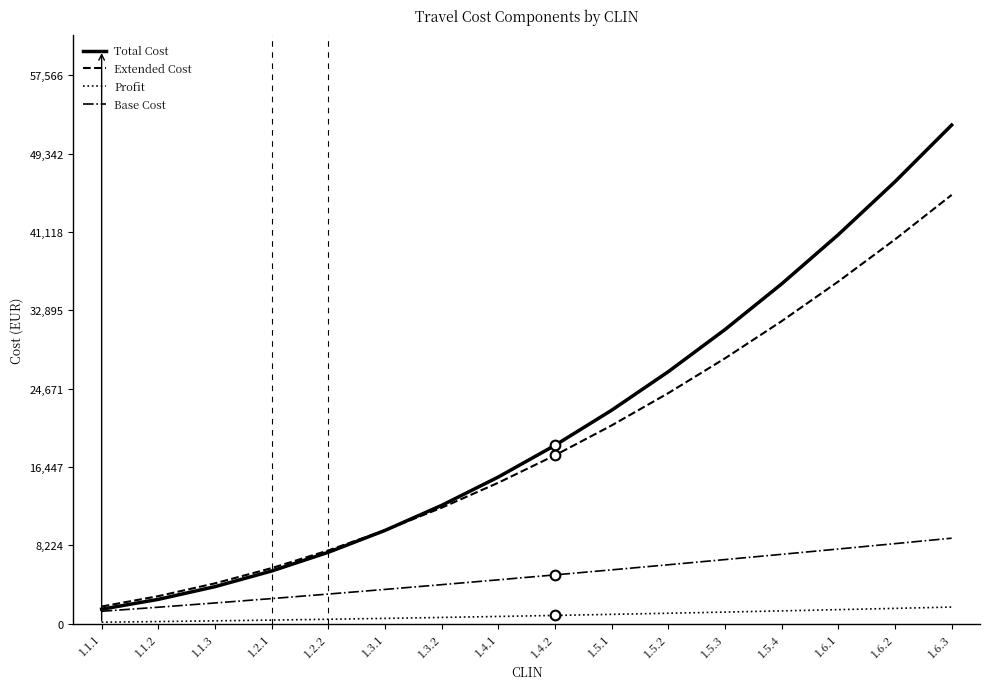

List the series in order of their peak value, lowest first.

Profit, Base Cost, Extended Cost, Total Cost